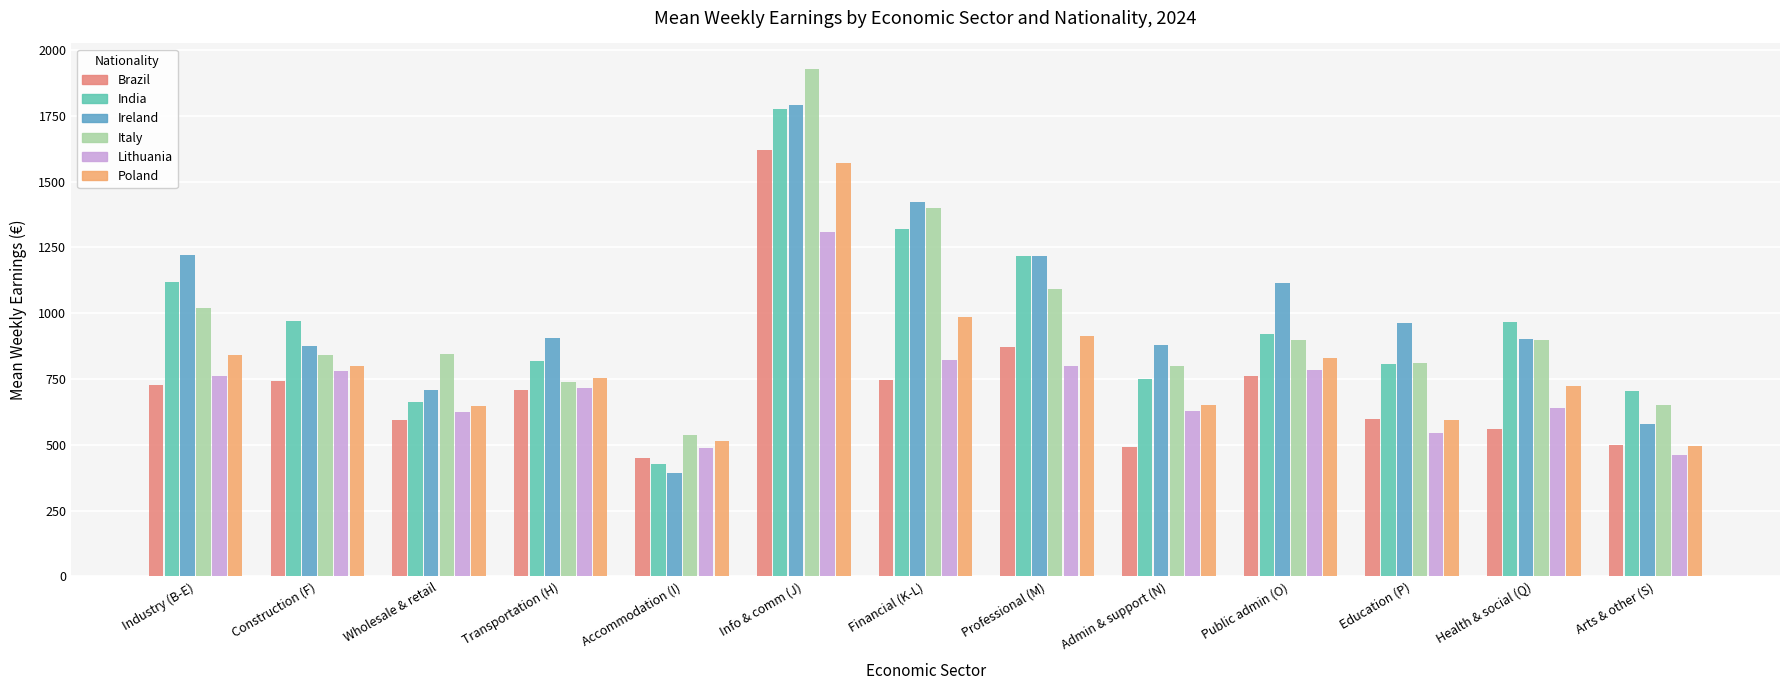

List the series in order of their peak value, highest first.

Italy, Ireland, India, Brazil, Poland, Lithuania